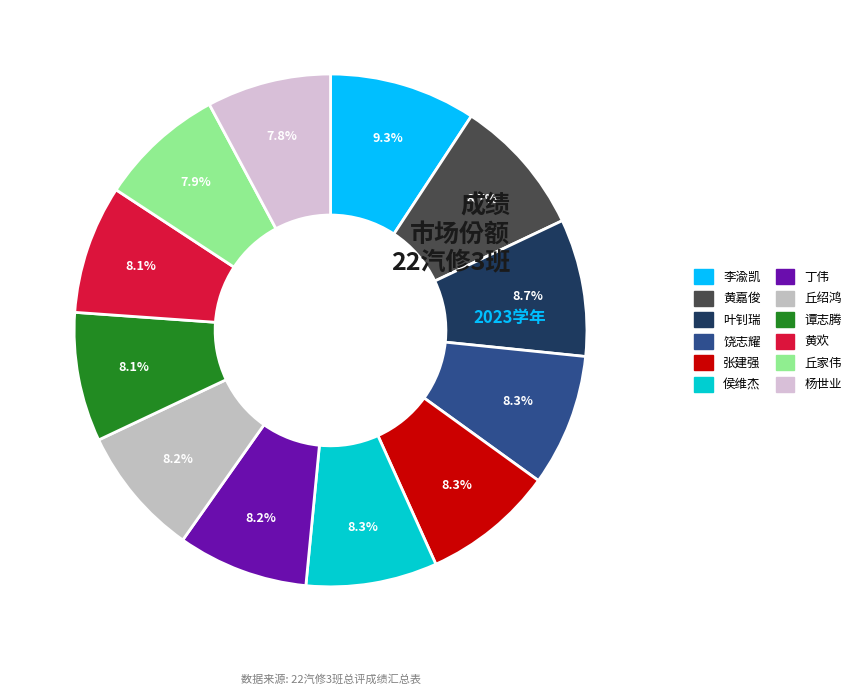

Rank the categories by value from highest to lowest.

李渝凯, 黄嘉俊, 叶钊瑞, 饶志耀, 张建强, 侯维杰, 丁伟, 丘绍鸿, 谭志腾, 黄欢, 丘家伟, 杨世业